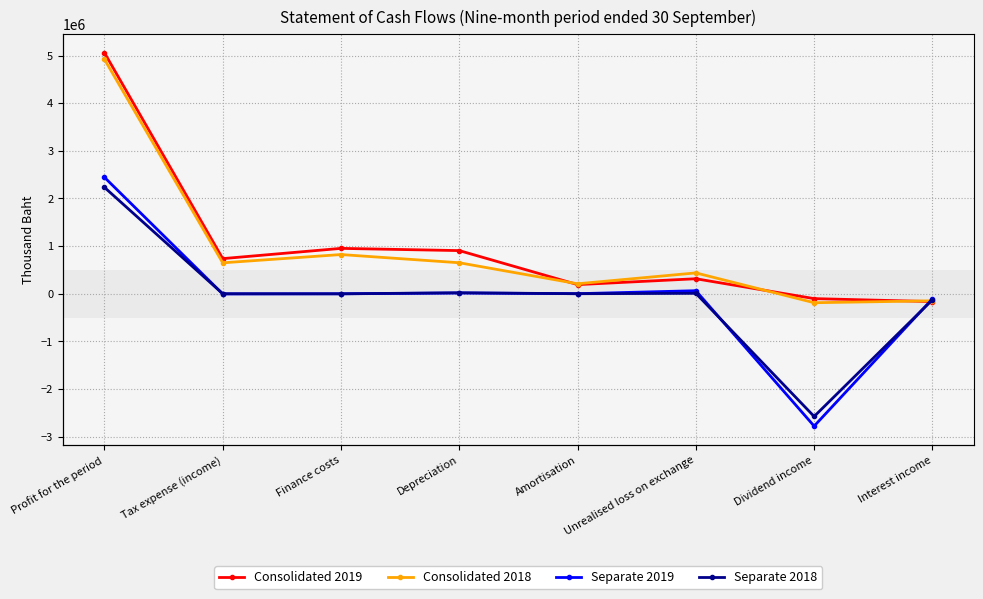

Which category has the lowest value in the Consolidated 2019 series?

Interest income